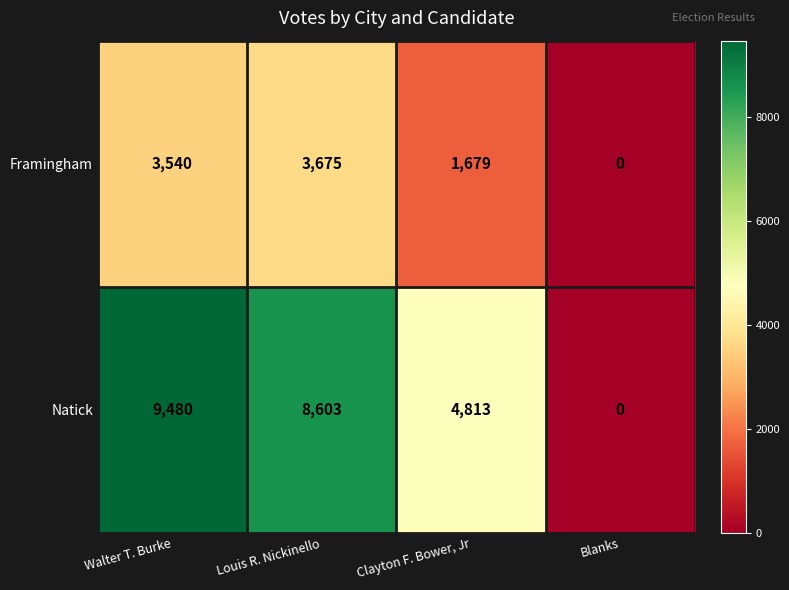

Which series has the largest range (max minus min)?

Natick